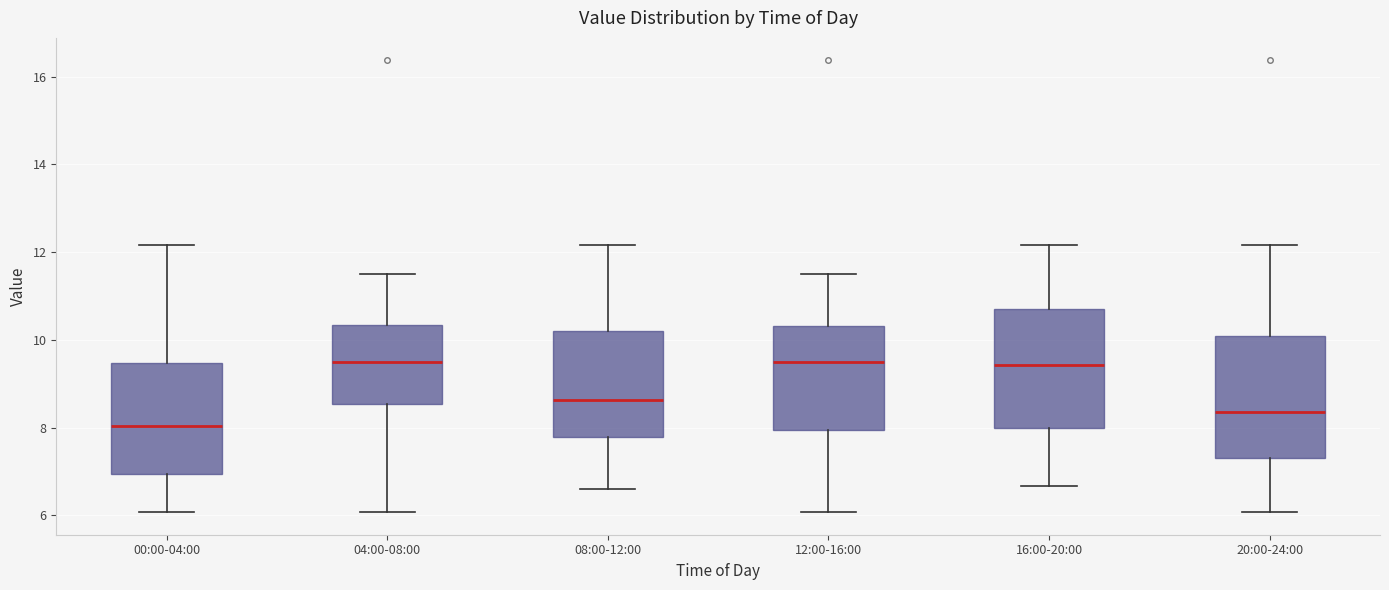

Reading left to right, read every box against the y-axis: the position of its median line, the range the box covers, and the ends of its whiskers. The values are not printed on the chart, so give them approximately, as read against the axis.

00:00-04:00: median 8.0, box 7.0 to 9.4, whiskers 6.0 to 12.2
04:00-08:00: median 9.4, box 8.6 to 10.4, whiskers 6.0 to 11.6
08:00-12:00: median 8.6, box 7.8 to 10.2, whiskers 6.6 to 12.2
12:00-16:00: median 9.4, box 8.0 to 10.4, whiskers 6.0 to 11.6
16:00-20:00: median 9.4, box 8.0 to 10.8, whiskers 6.6 to 12.2
20:00-24:00: median 8.4, box 7.4 to 10.0, whiskers 6.0 to 12.2